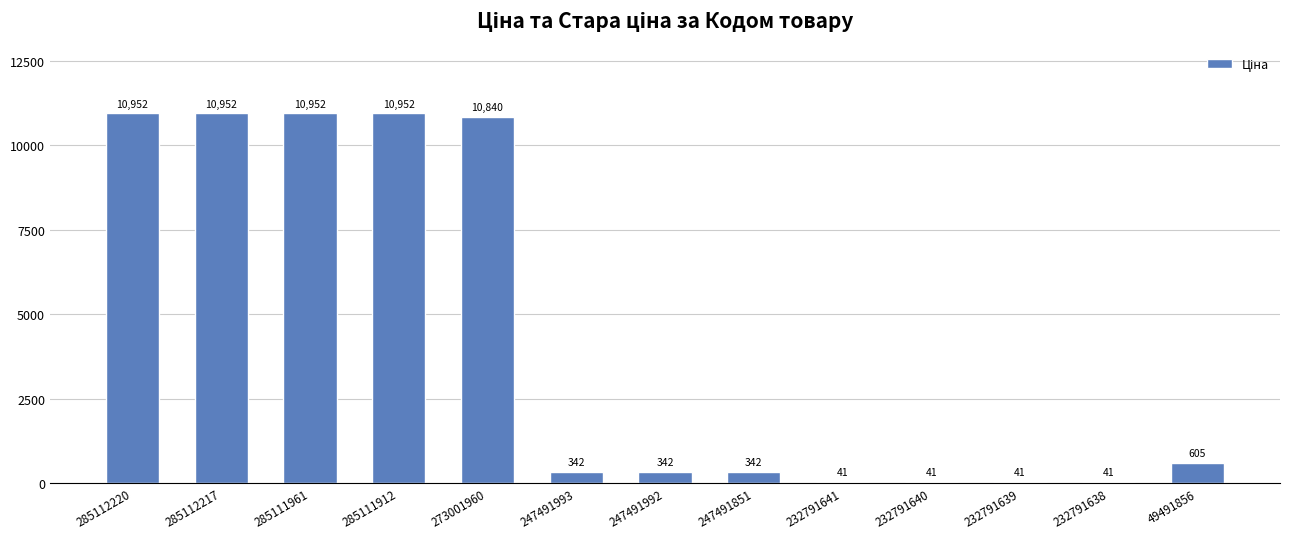

How many data points are less than 342?

4